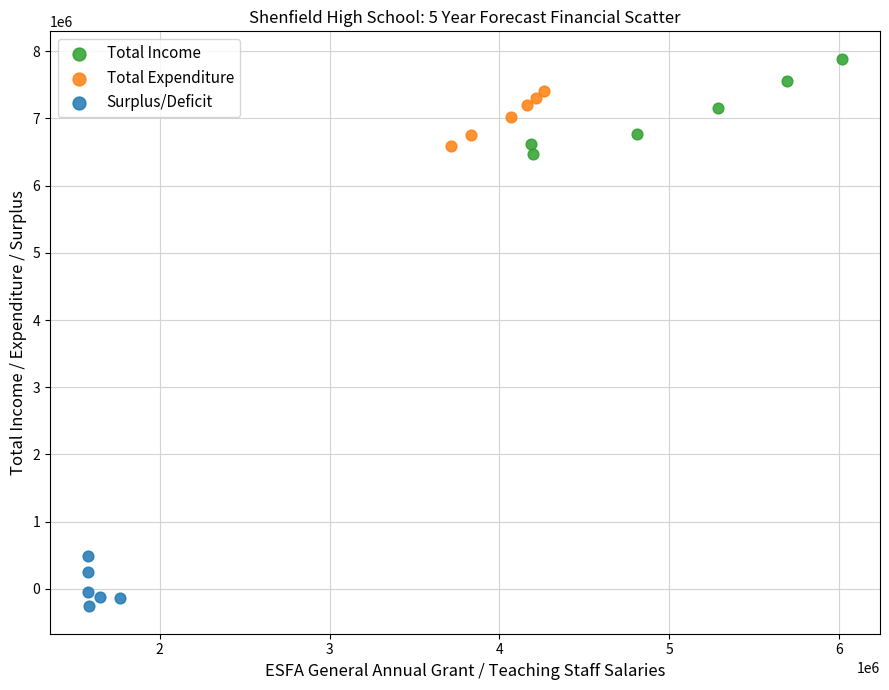

What are all the series names shown in the legend?

Total Income, Total Expenditure, Surplus/Deficit